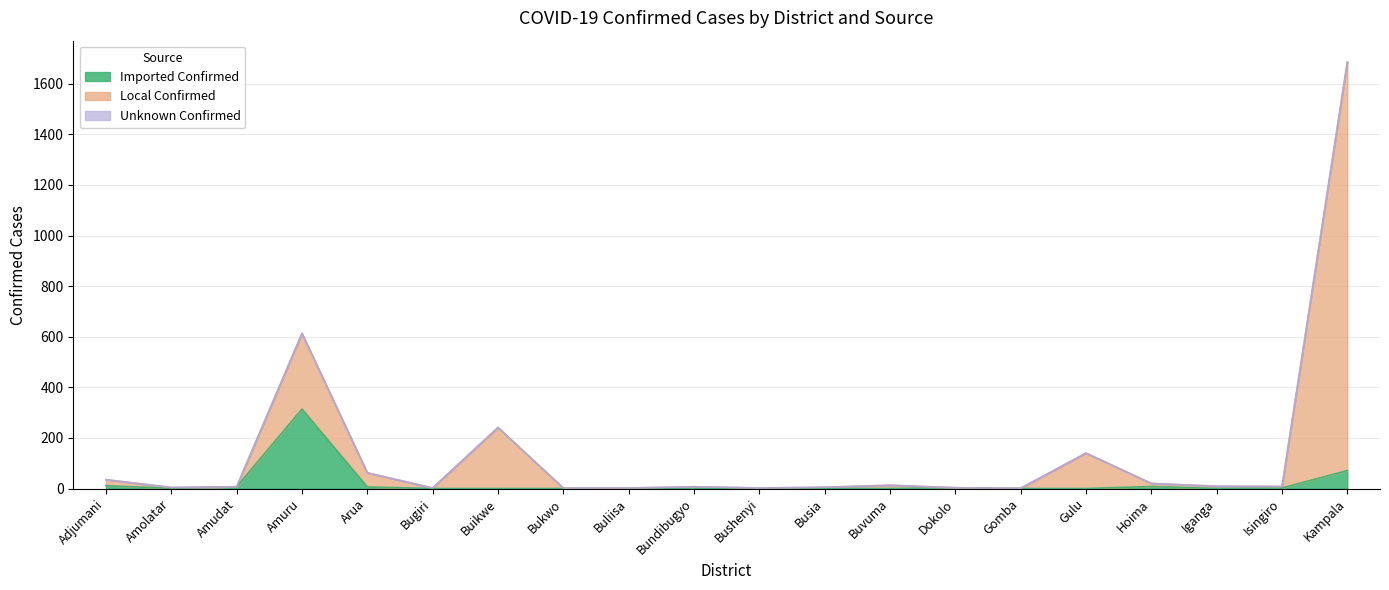

Rank the categories by Local Confirmed value from highest to lowest.

Kampala, Amuru, Buikwe, Gulu, Arua, Adjumani, Hoima, Buvuma, Iganga, Isingiro, Amudat, Bundibugyo, Busia, Amolatar, Dokolo, Bugiri, Bukwo, Buliisa, Bushenyi, Gomba